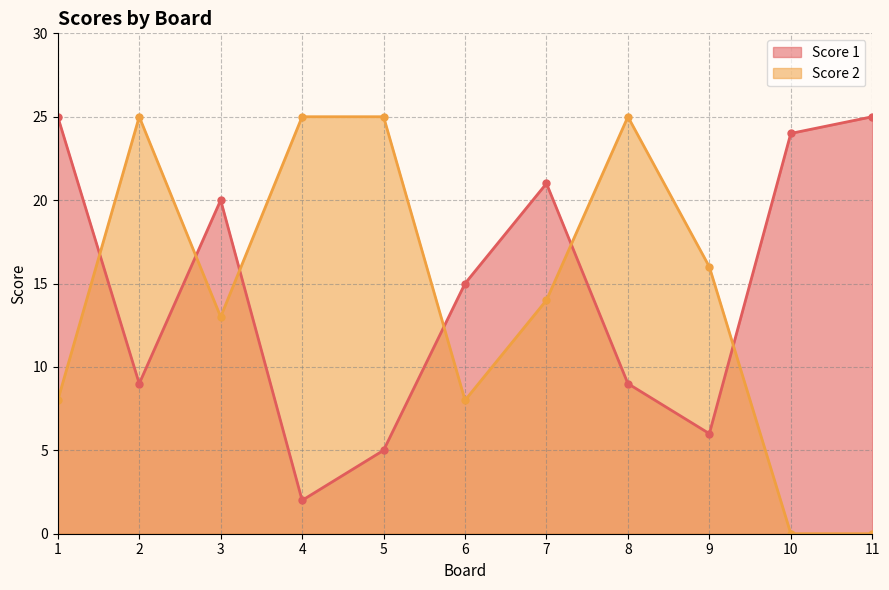

Where do Score 1 and Score 2 first cross each other?

1 and 2